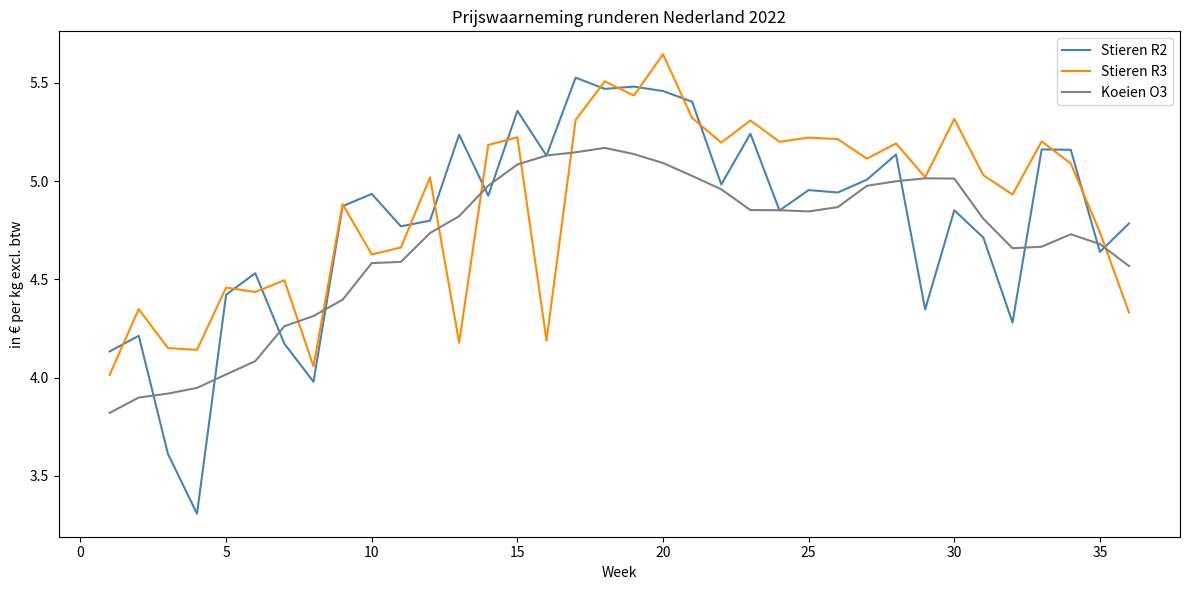

List the series in order of their peak value, highest first.

Stieren R3, Stieren R2, Koeien O3